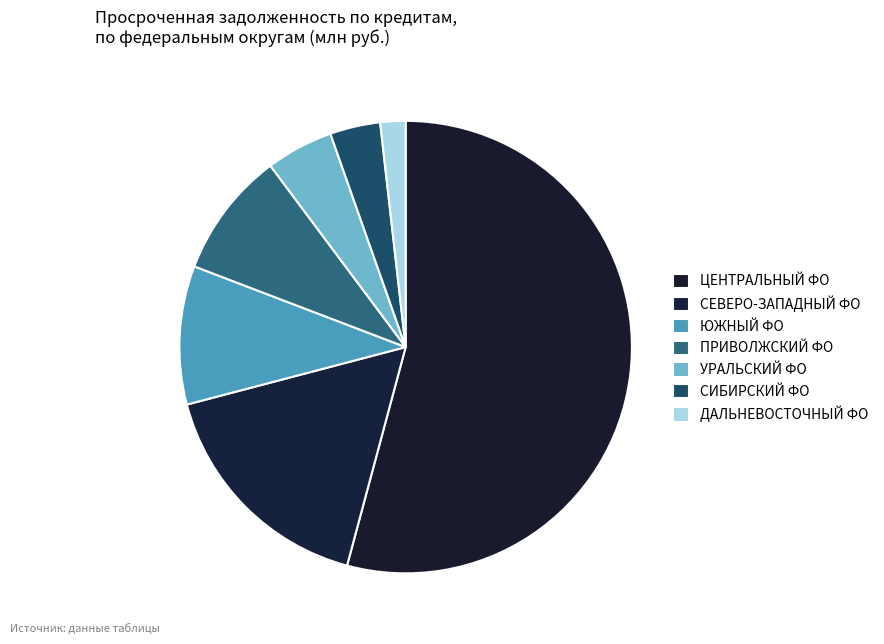

How many slices are in this pie chart?

7